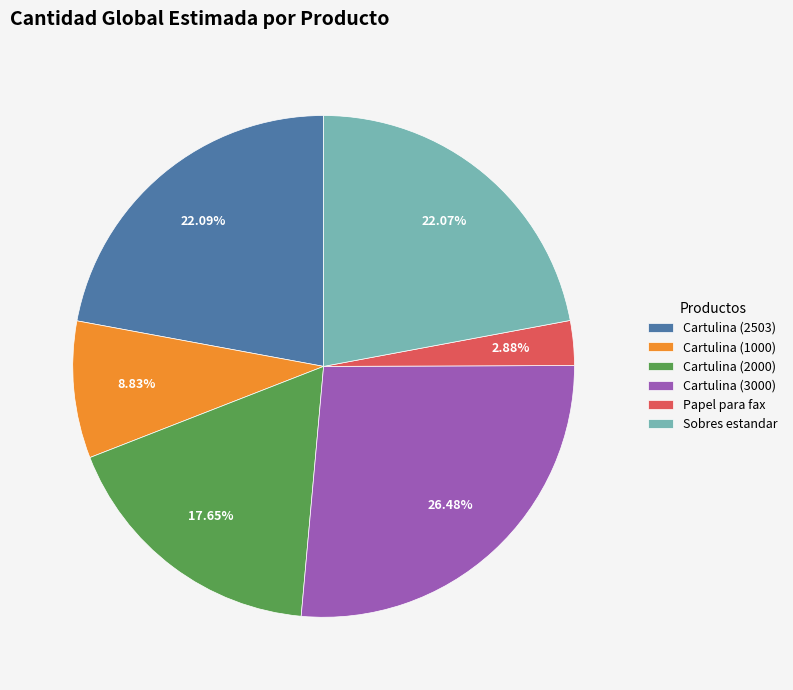

To the nearest percent, what portion does Cartulina (3000) represent?

26%